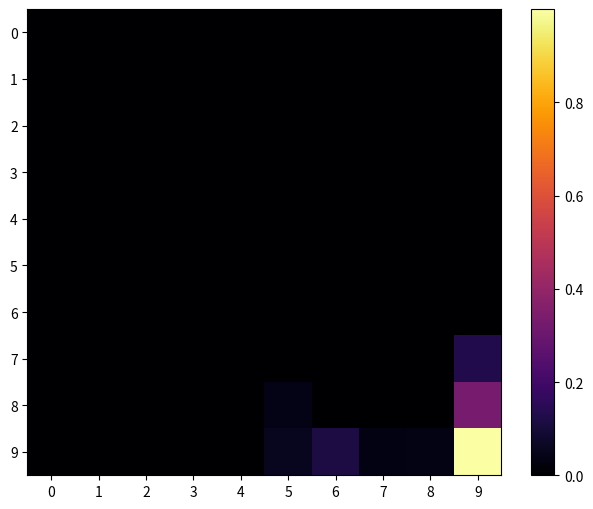

Which has a higher value, 9 or 8?

9